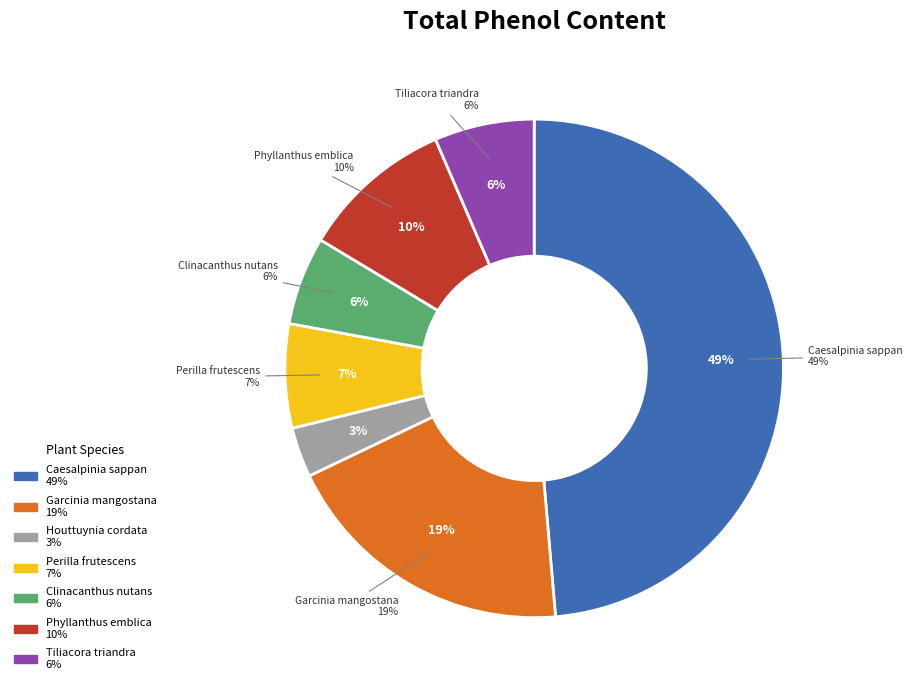

Which category has the smallest portion of the pie?

Houttuynia cordata